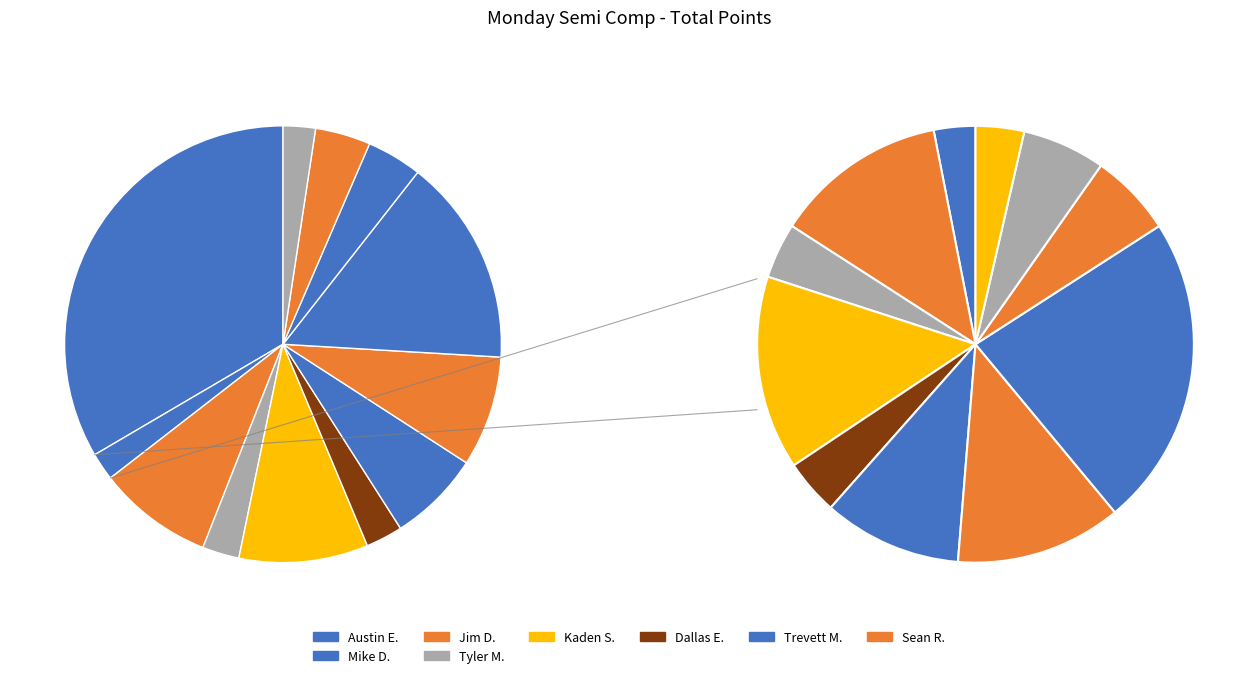

To the nearest percent, what portion does Jim D. represent?

9%